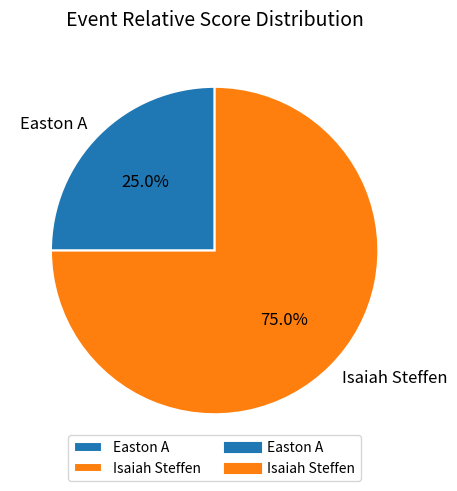

Which slice is the largest?

Isaiah Steffen